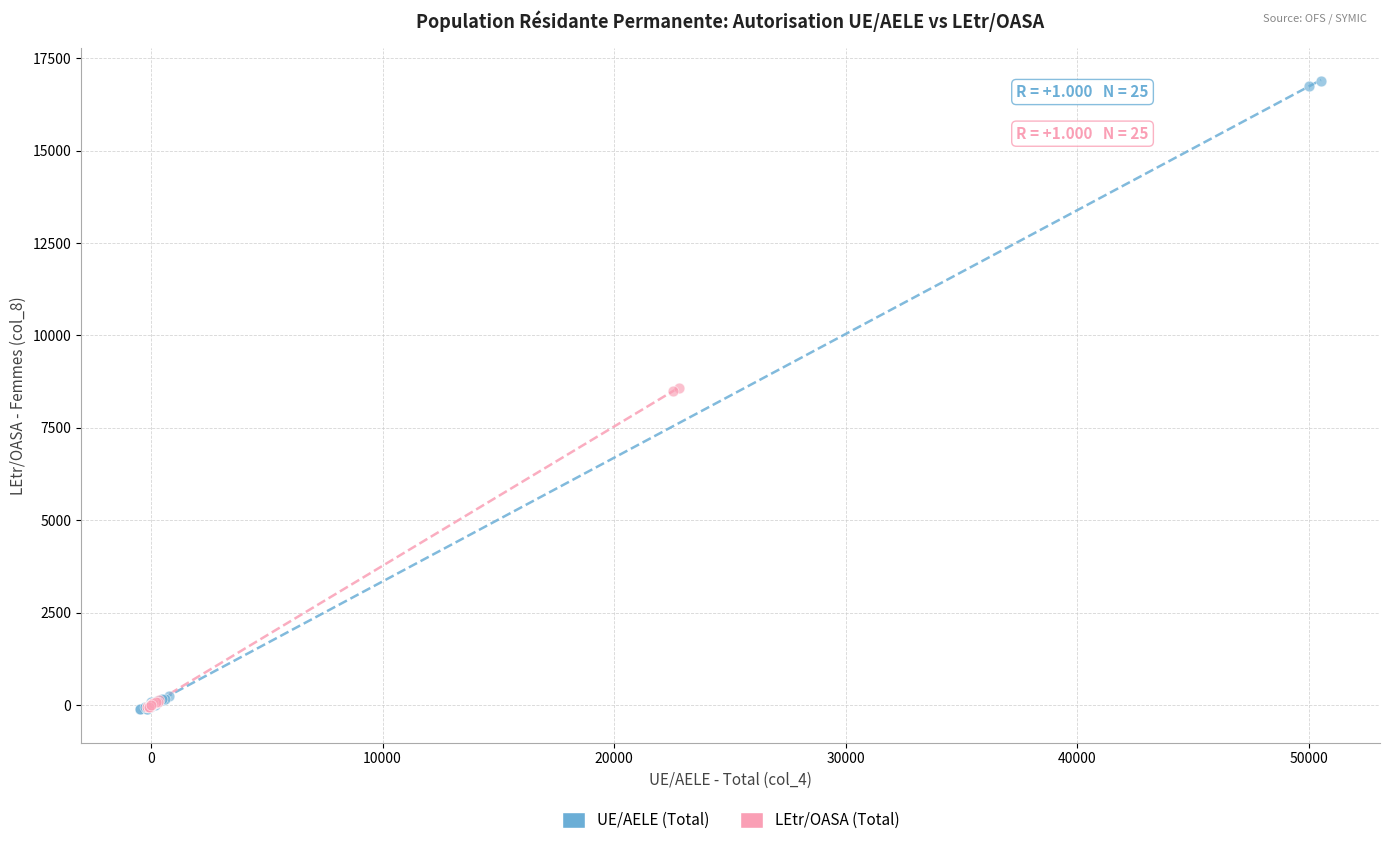

Which series has the widest spread of Y values?

UE/AELE (Total)